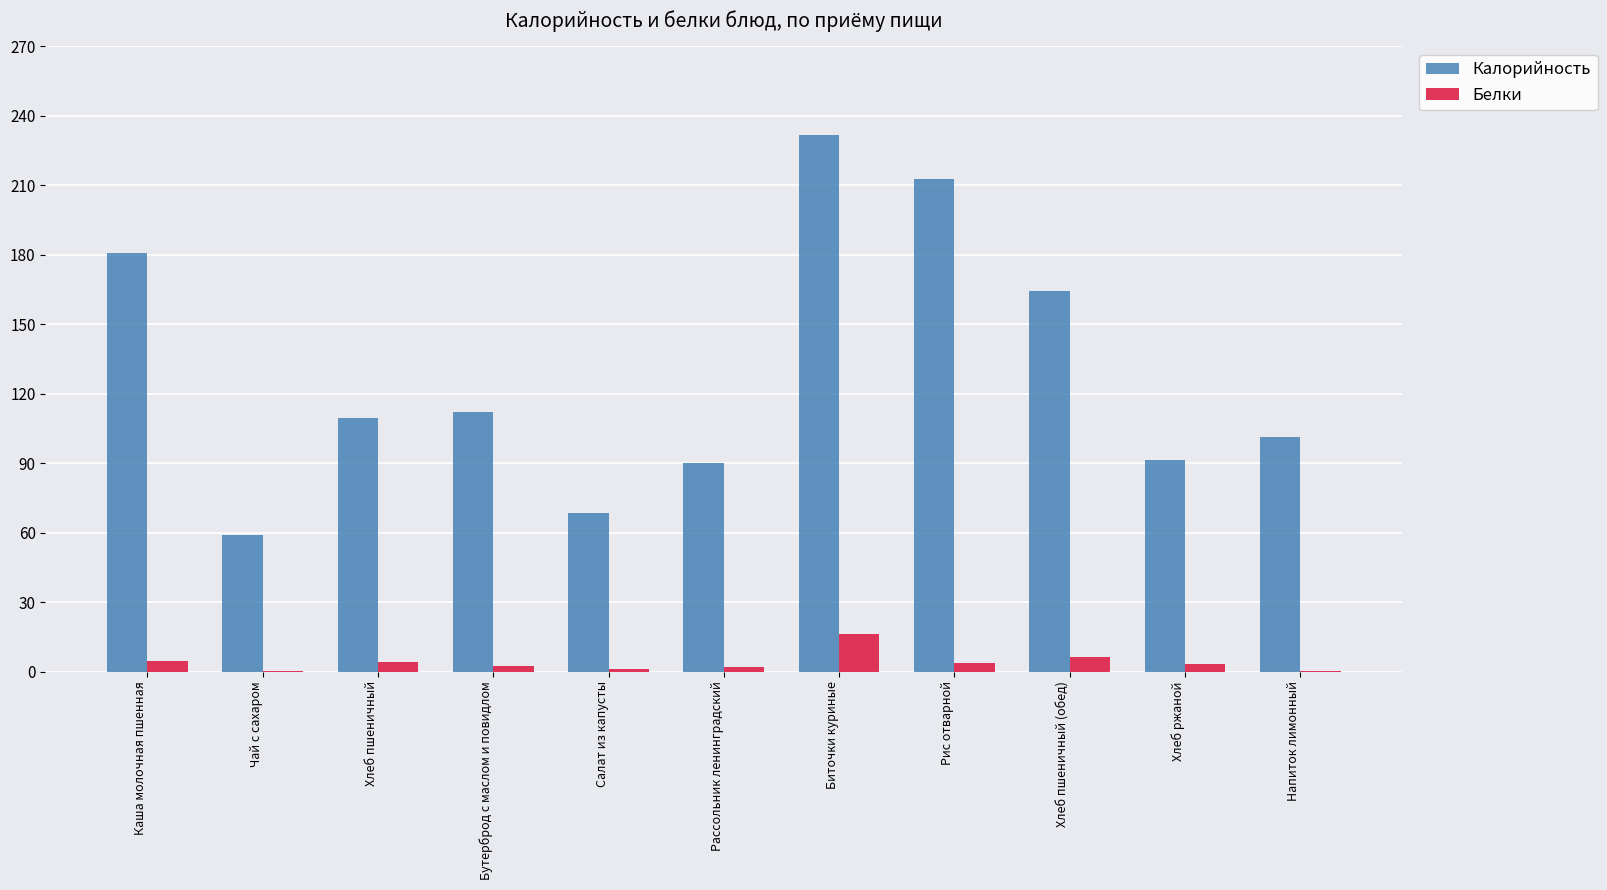

True or false: Калорийность has a value of 212.9 at Рис отварной.

True